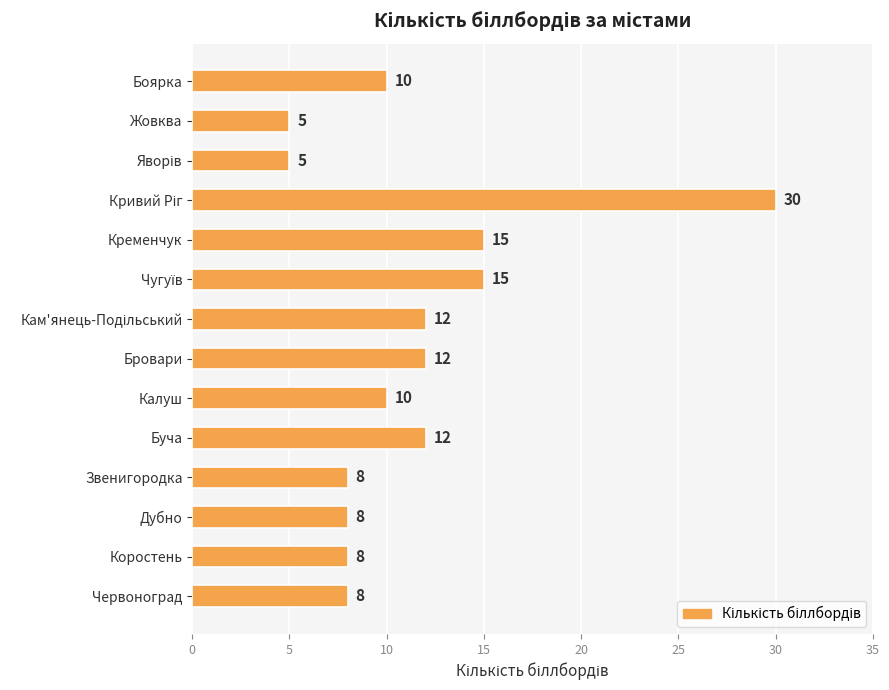

What is the smallest value displayed?

5